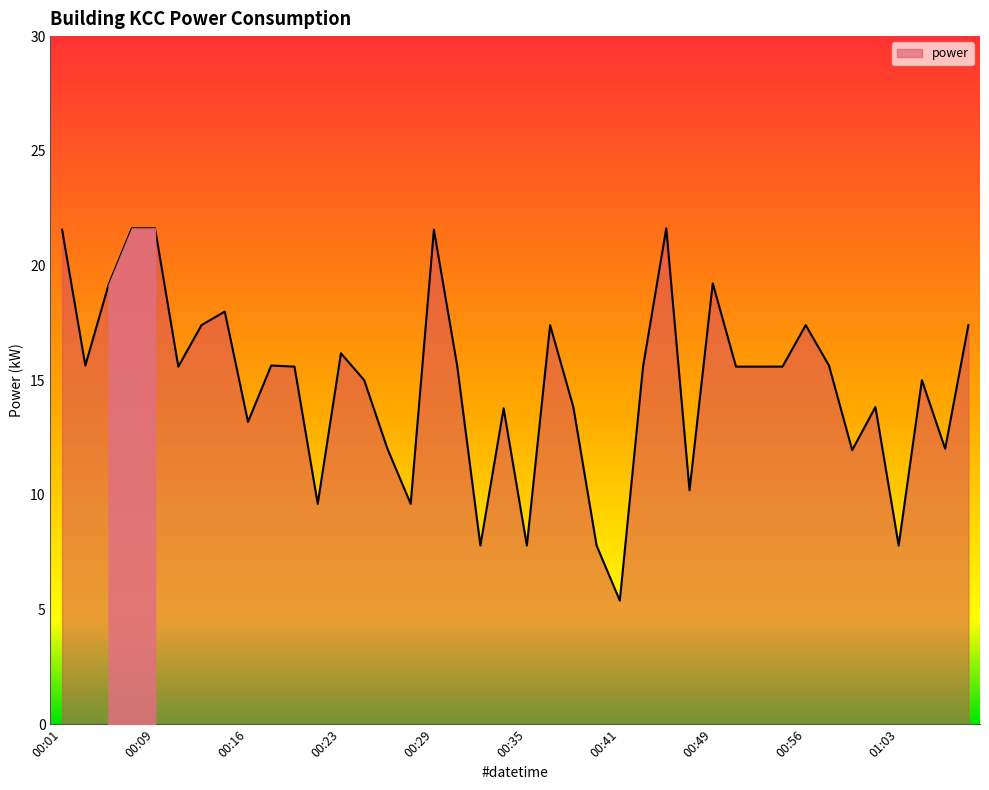

How many lines are shown in the chart?

1